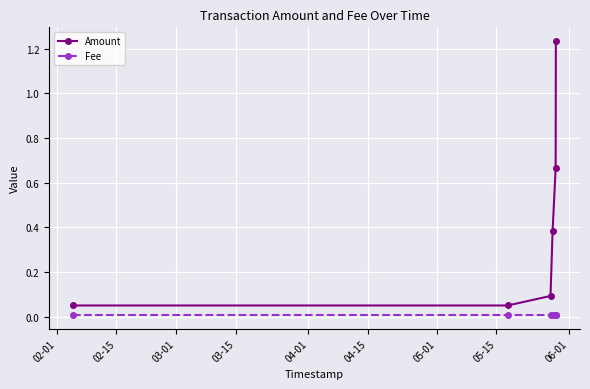

True or false: Fee has more than 2 interior local peaks.

False